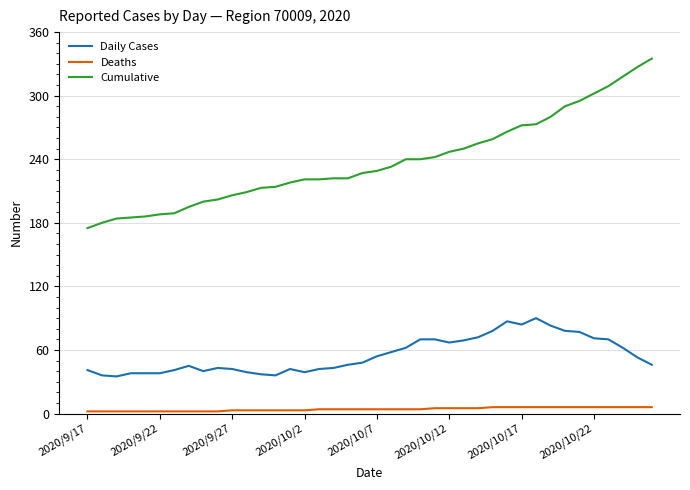

Which series has the widest spread of values?

Cumulative